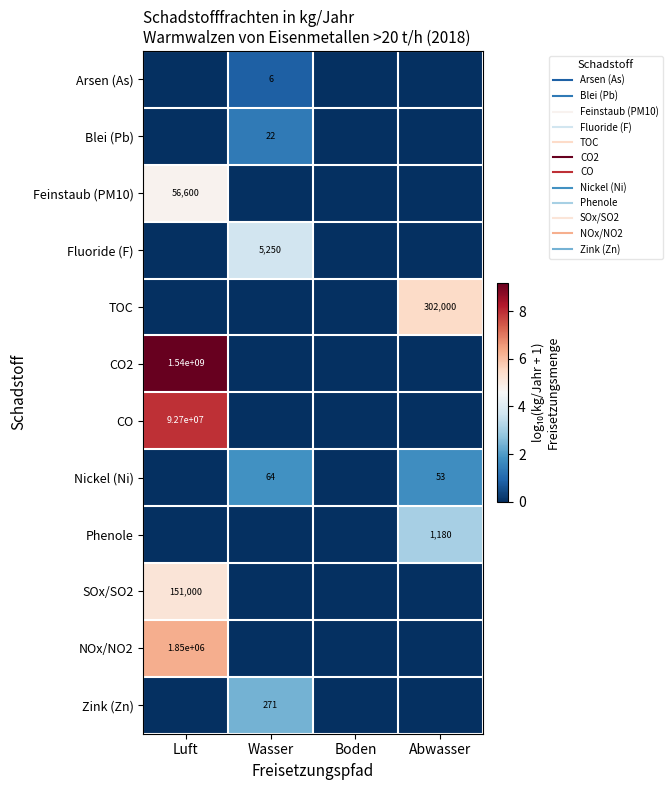

At which label is Phenole closest to 1?

Luft